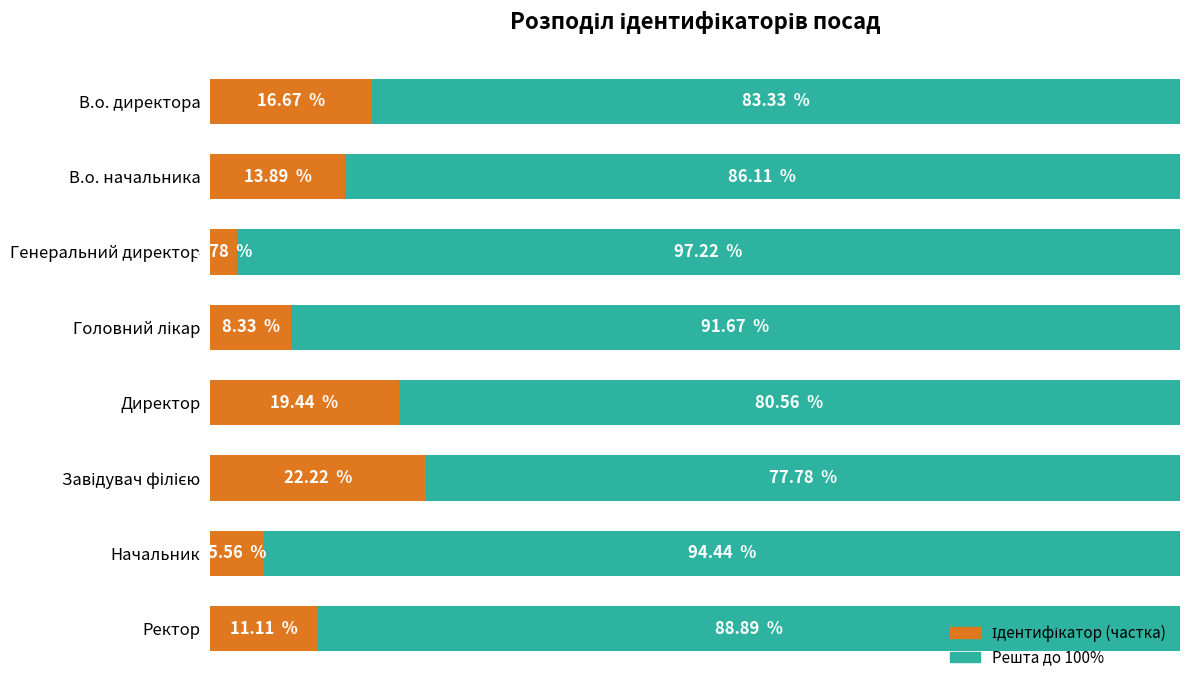

What is the value of the Решта bar at the 3rd from the left?

97.2